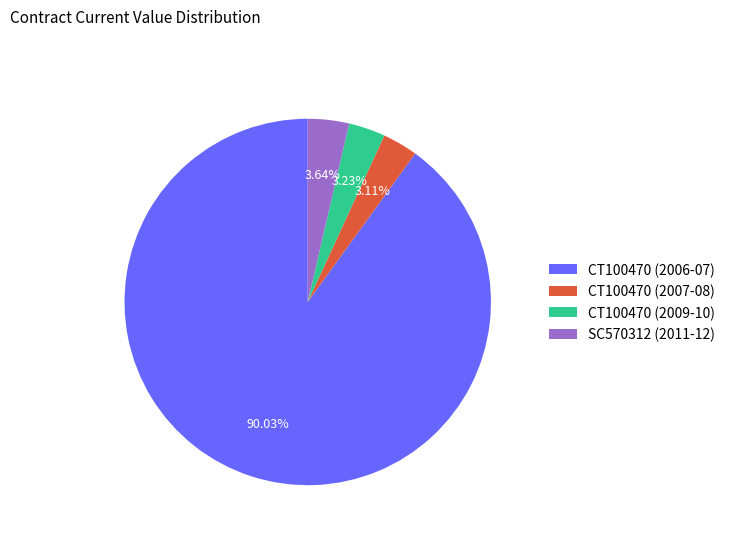

What percentage is the SC570312 (2011-12) slice, to the nearest percent?

4%